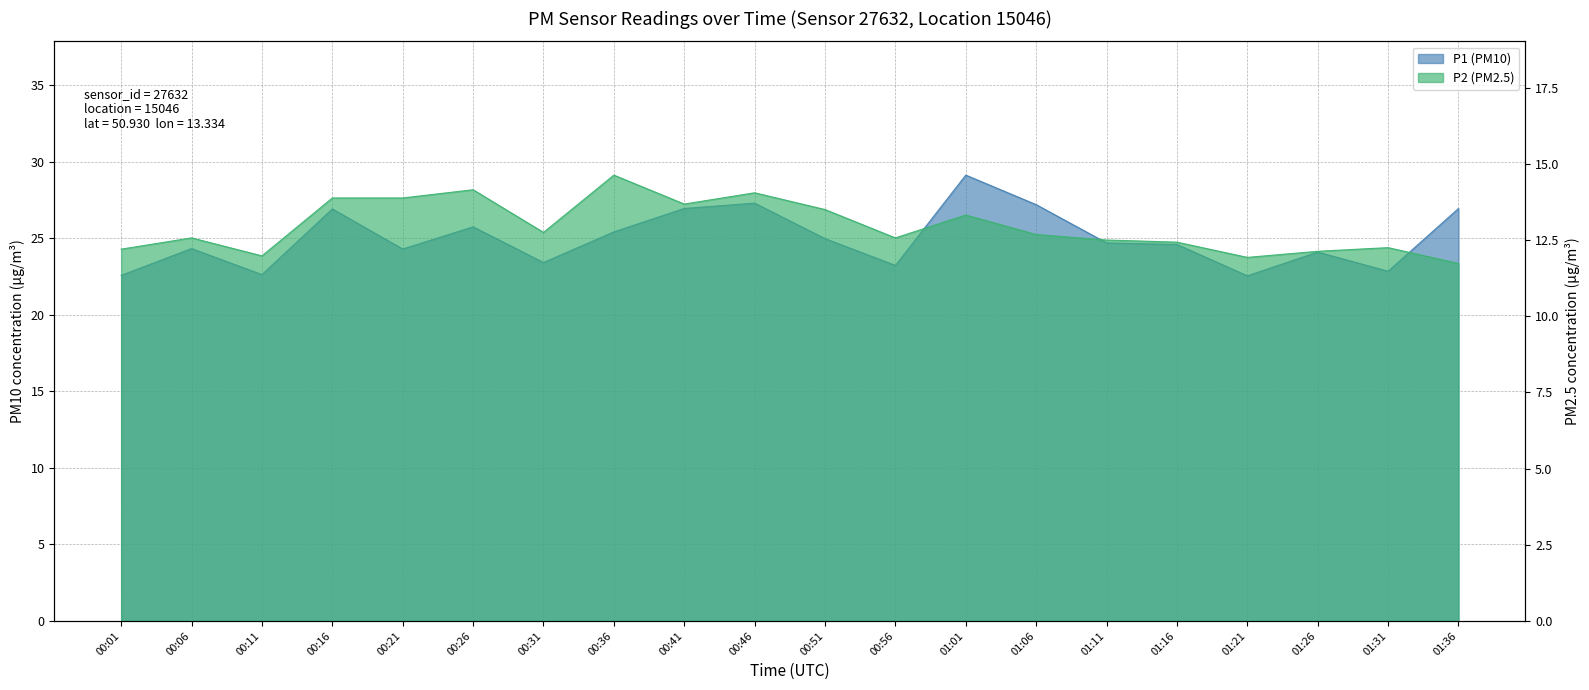

What is the label of the 20th point from the right?

00:01